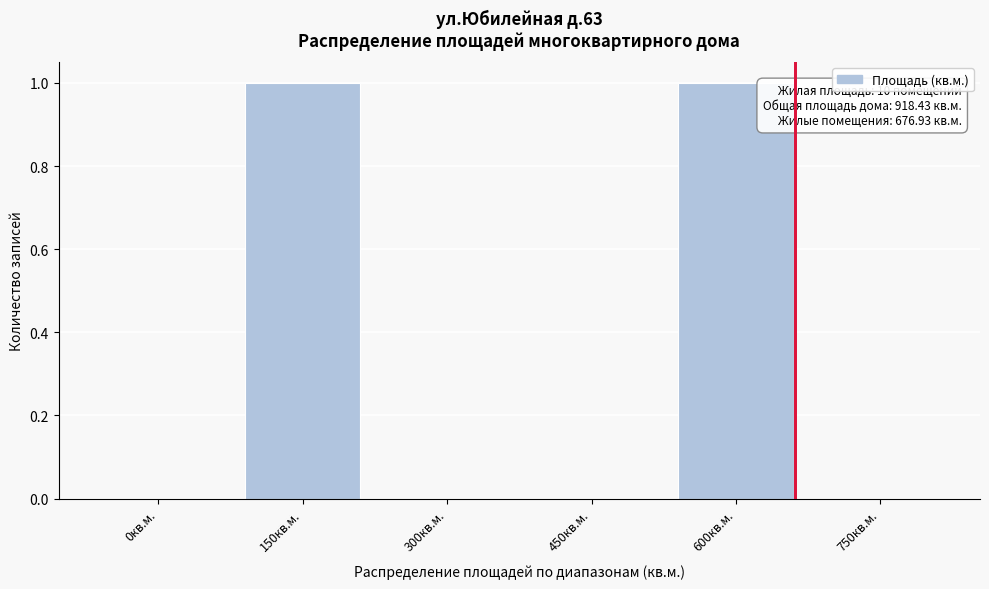

Reading right to left, list all the values displayed in this chart.

750кв.м.=0	600кв.м.=1	450кв.м.=0	300кв.м.=0	150кв.м.=1	0кв.м.=0